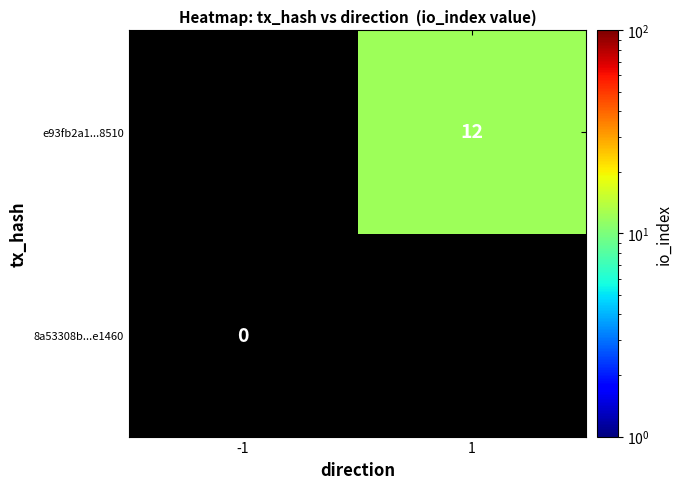

Which has a higher value, -1 or 1?

1